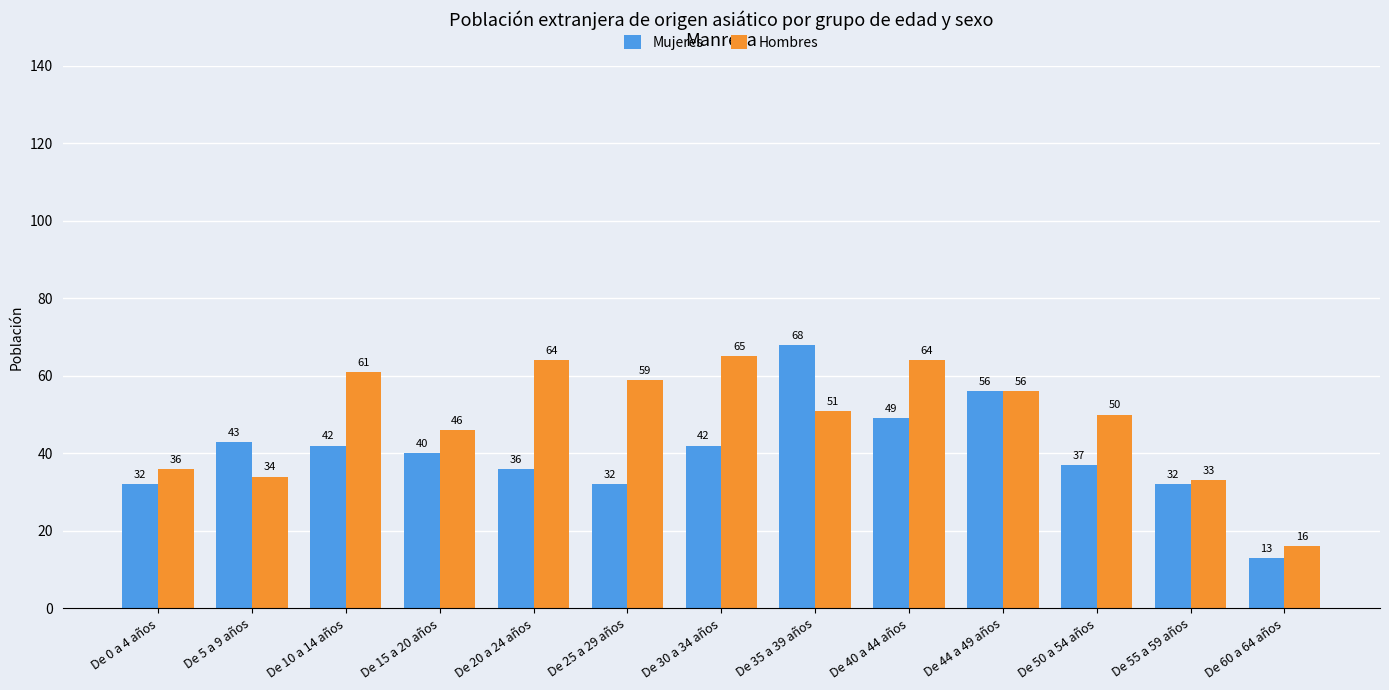

How many data points does each series have?

13